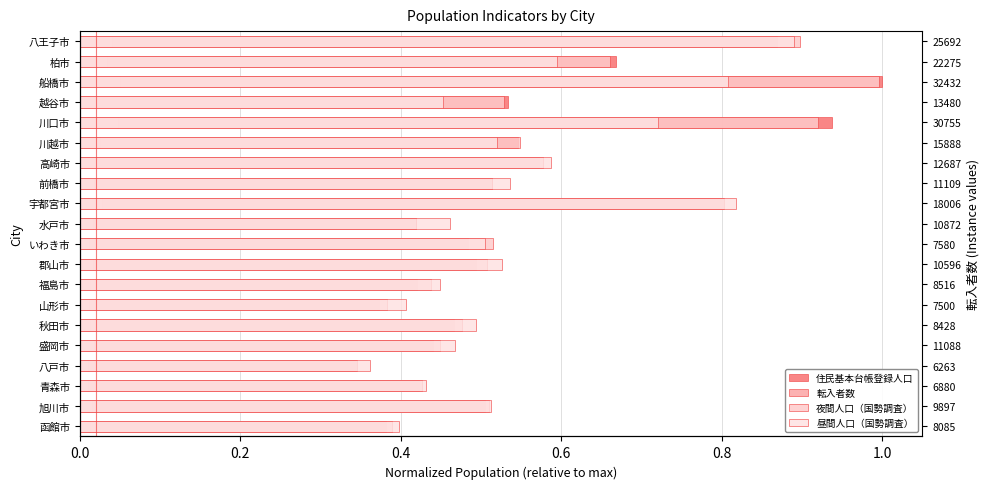

Which series has the largest range (max minus min)?

住民基本台帳登録人口